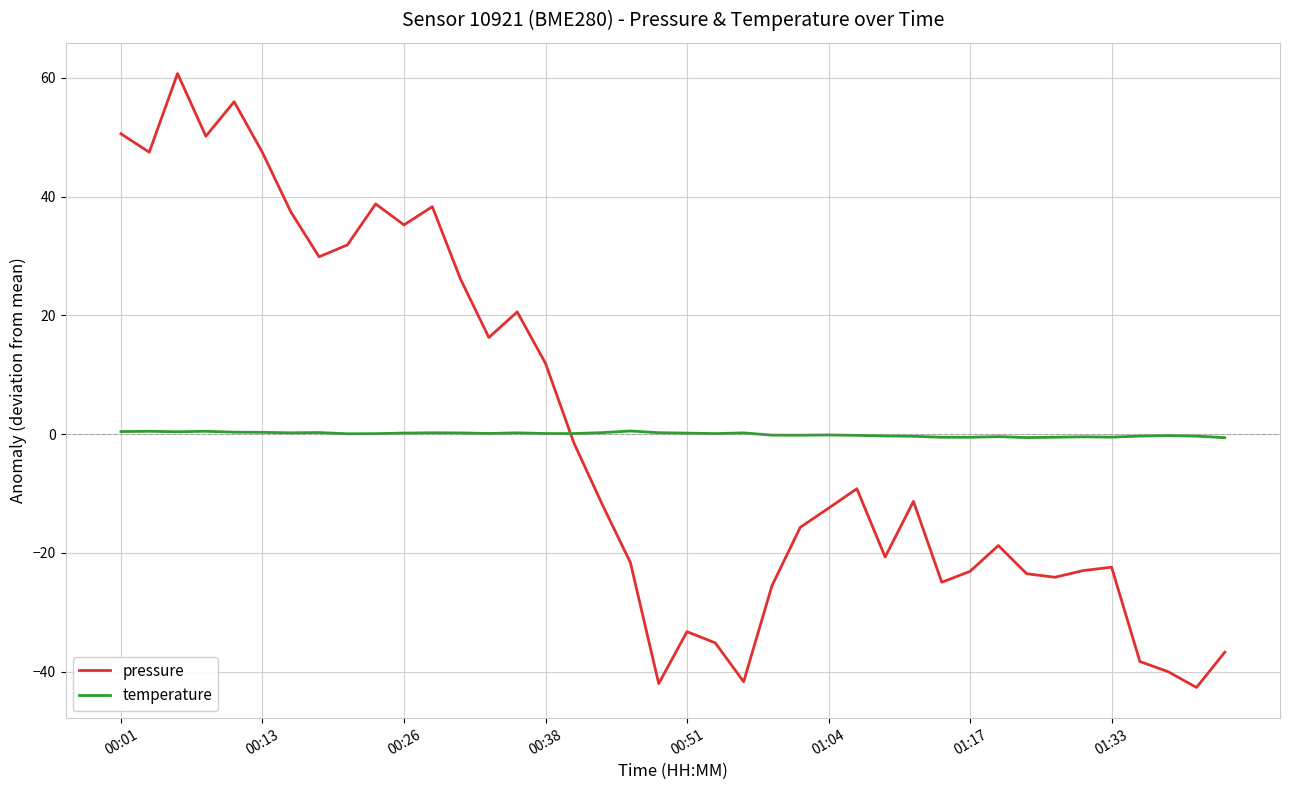

What is the highest value of the pressure series?

60.8